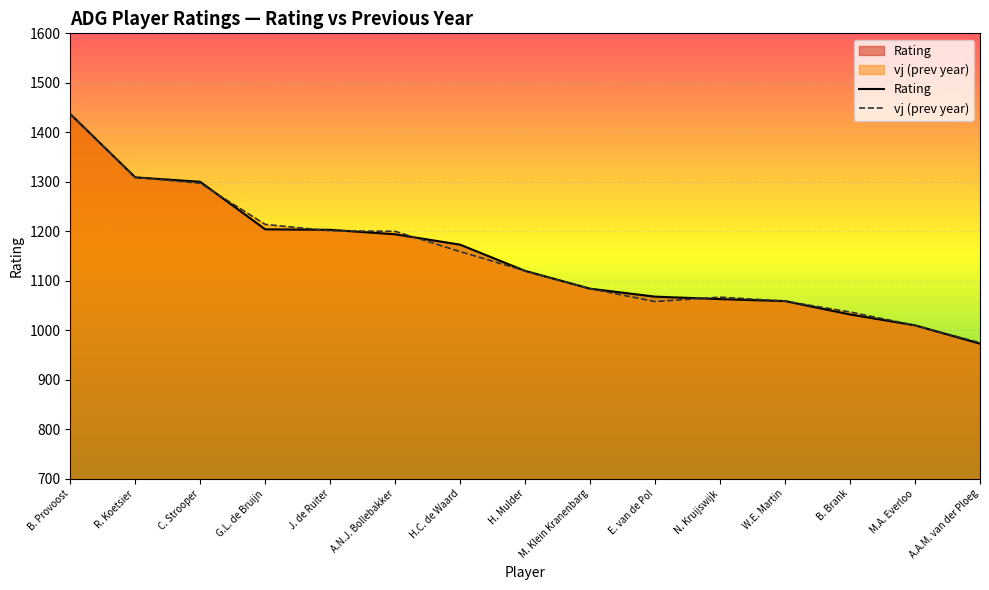

At which category is the sum across all series the highest?

B. Provoost